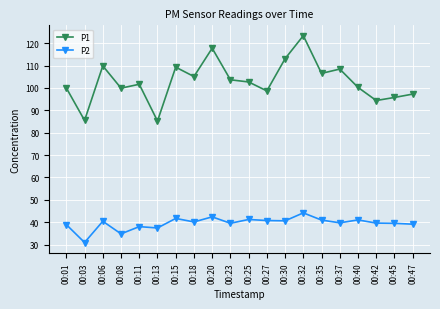

At which category does P2 reach its first local peak?

00:06